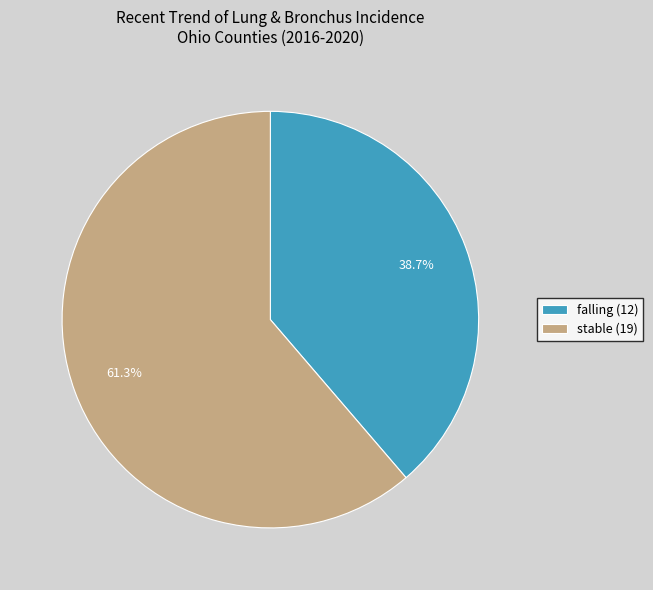

Is there a majority slice in this chart?

Yes